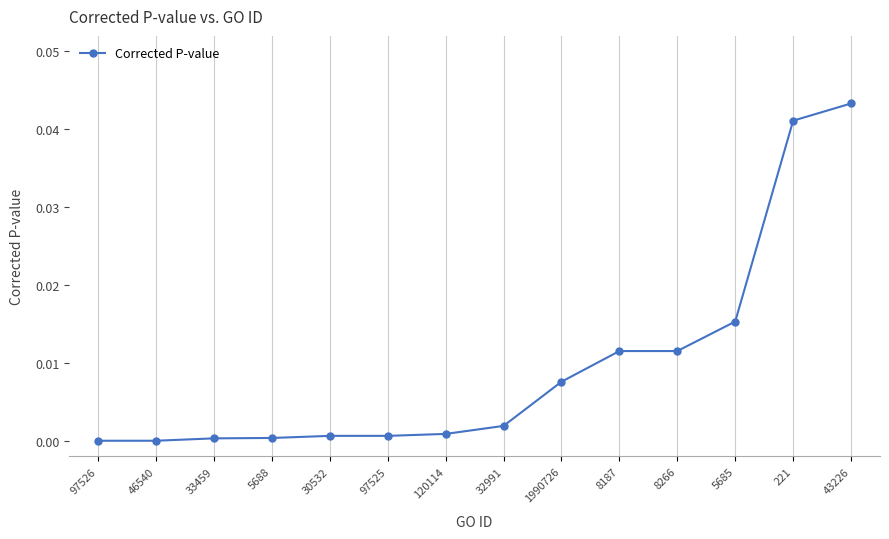

Which has a higher value, 33459 or 120114?

120114